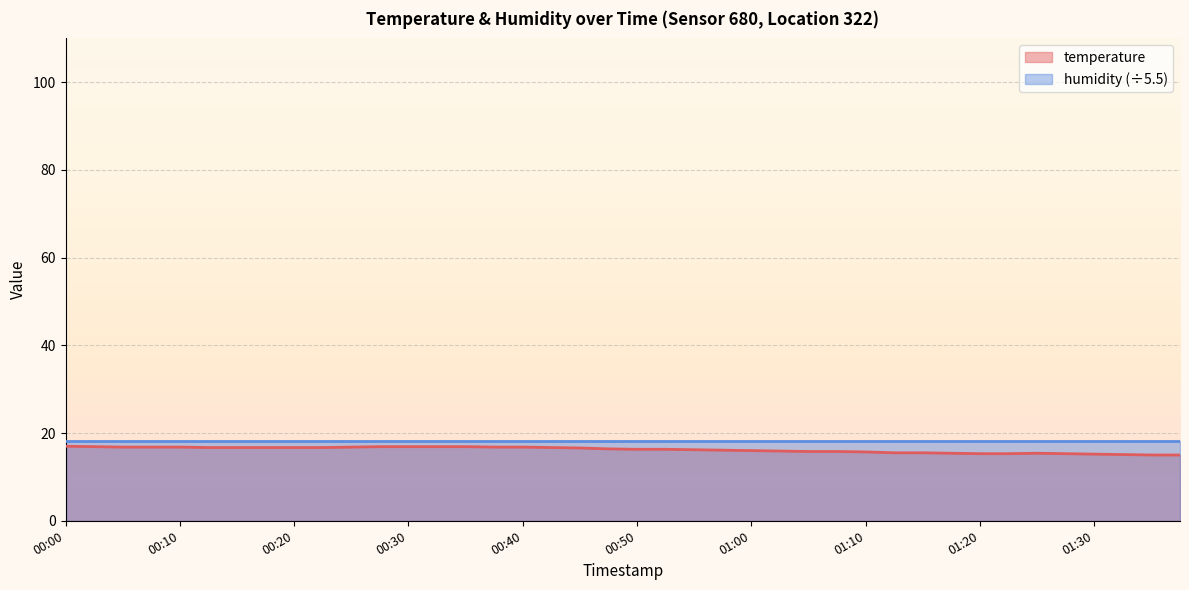

List the labels in order of value, smallest first.

01:34, 01:37, 01:32, 01:30, 01:20, 01:22, 01:27, 01:17, 01:25, 01:12, 01:15, 01:10, 01:05, 01:07, 01:02, 01:00, 00:57, 00:55, 00:50, 00:52, 00:47, 00:45, 00:13, 00:15, 00:17, 00:20, 00:22, 00:42, 00:05, 00:08, 00:10, 00:25, 00:37, 00:40, 00:03, 00:27, 00:30, 00:32, 00:35, 00:00